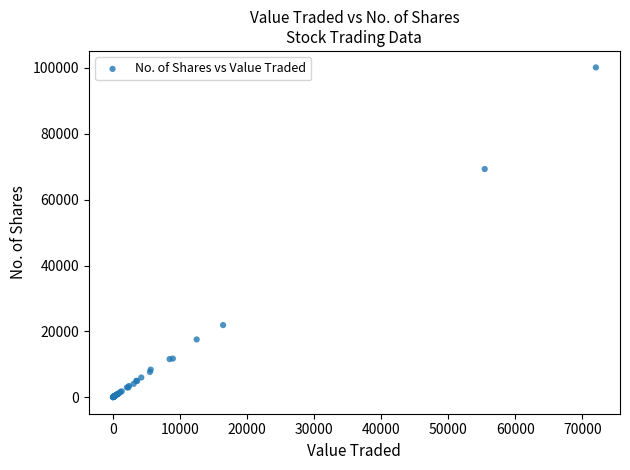

What Y value in the scatter plot is closest to 50080?

69300